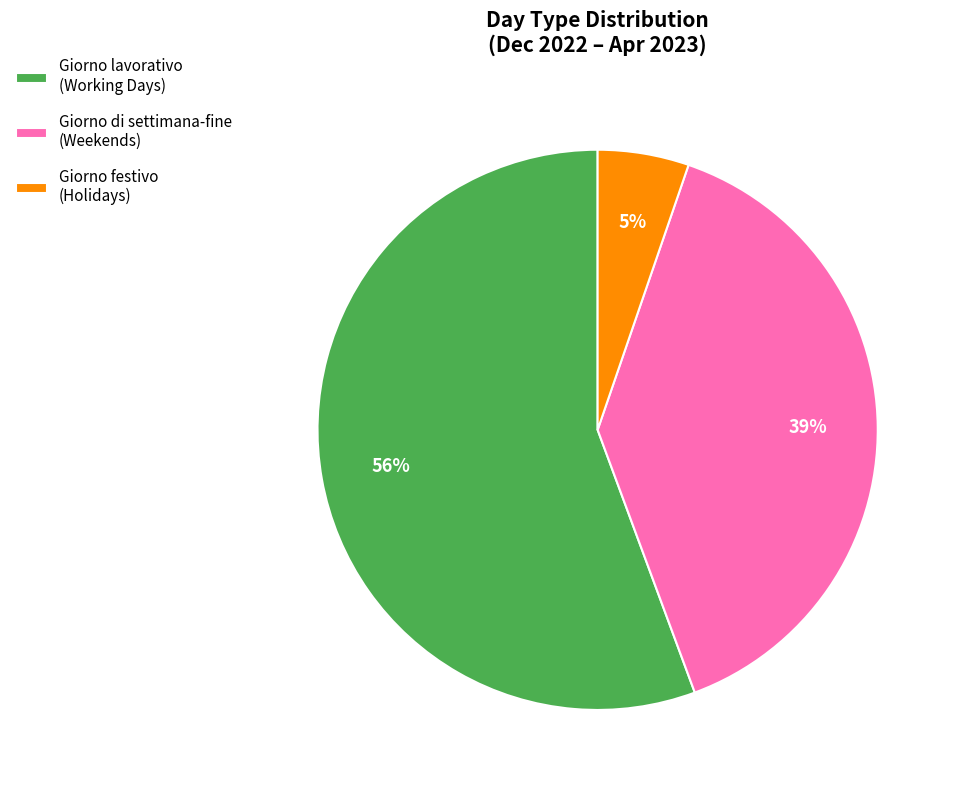

To the nearest percent, what portion does Giorno festivo represent?

5%